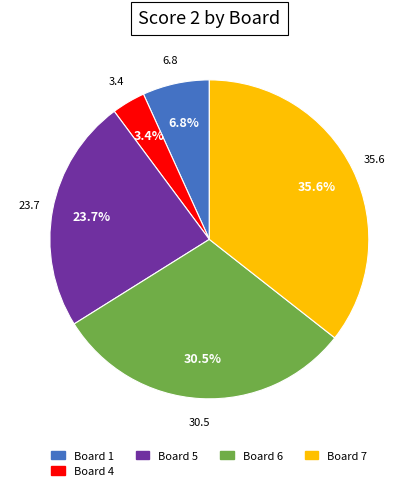

The Board 5 slice represents 24% of the pie. True or false?

True